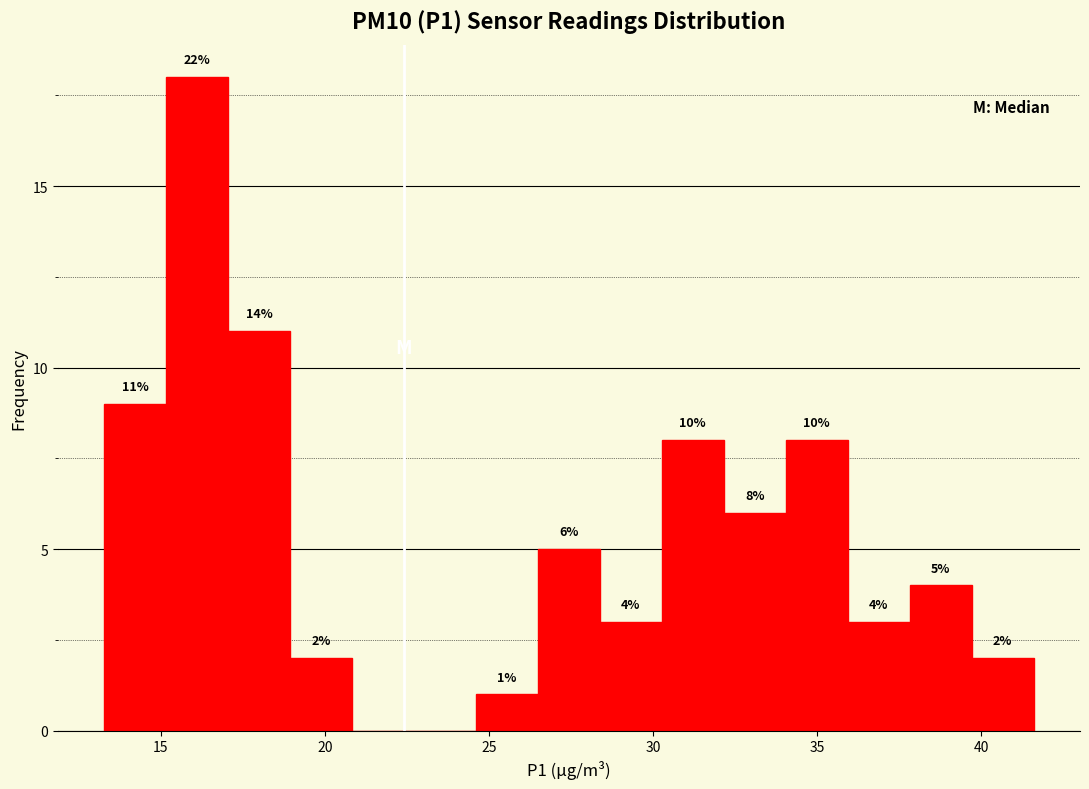

Around what value on the x-axis is the tallest bar? Give the approximate position of its centre, as read against the axis.

16.0